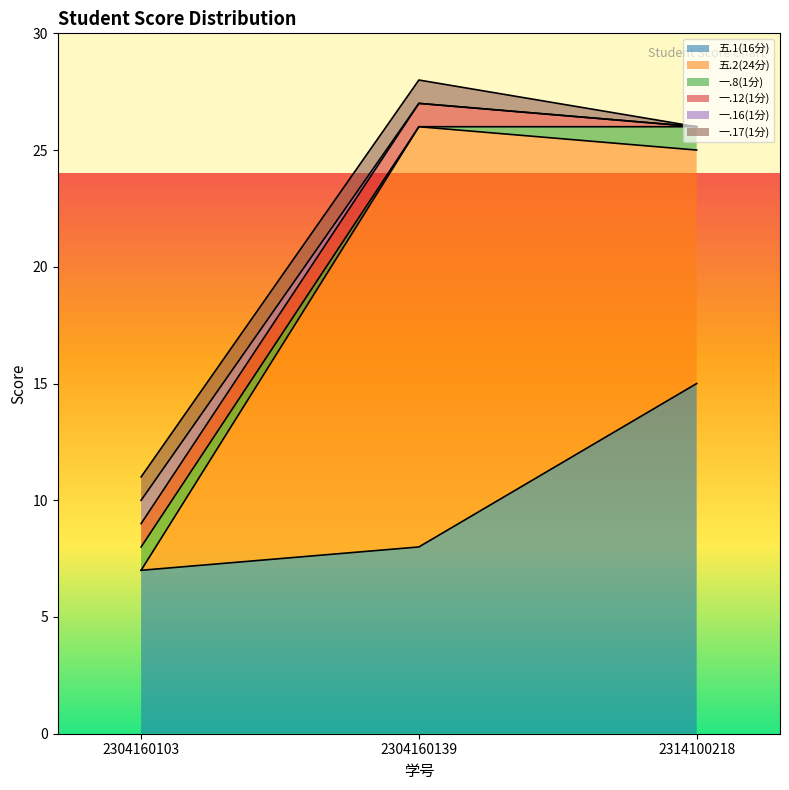

The value of 五.1(16分) at 2304160103 is 5. True or false?

False